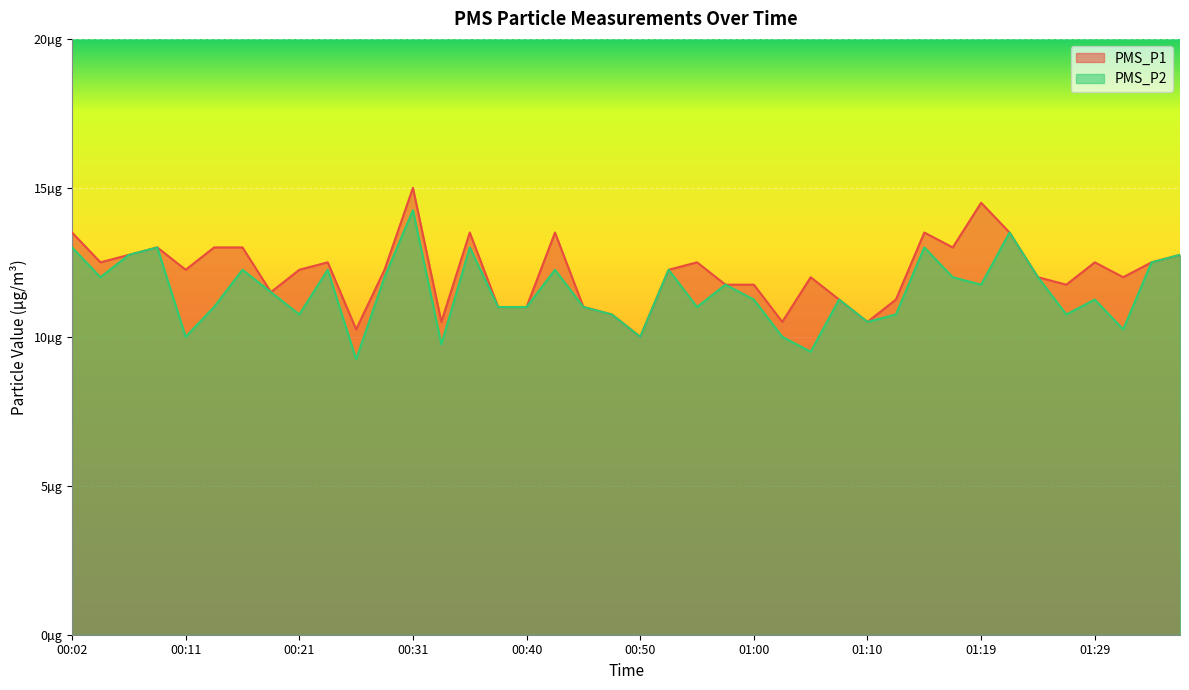

What is the smallest value displayed?

9.2